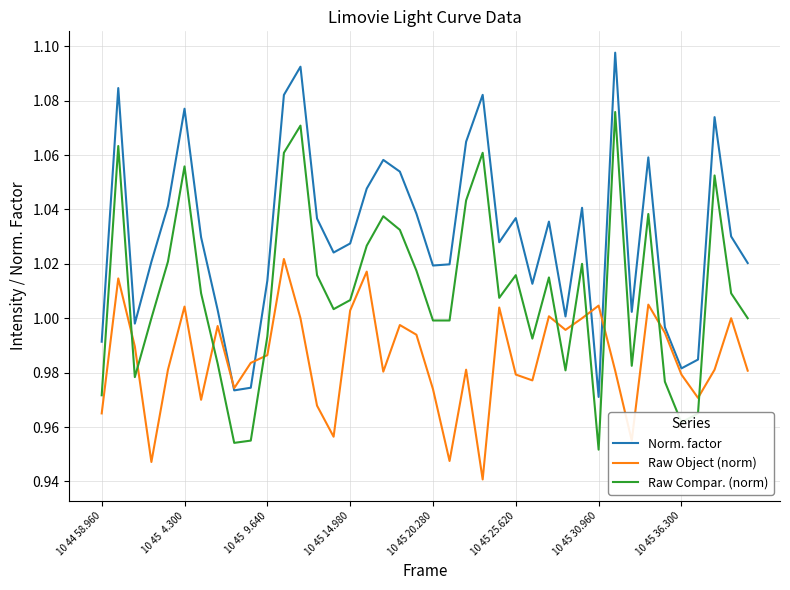

What are all the series names shown in the legend?

Norm. factor, Raw Object (norm), Raw Compar. (norm)